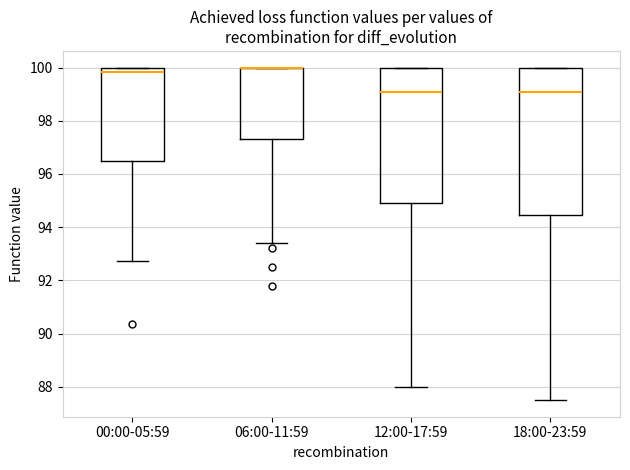

Which box is the tallest, from its lower edge to its upper edge?

18:00-23:59